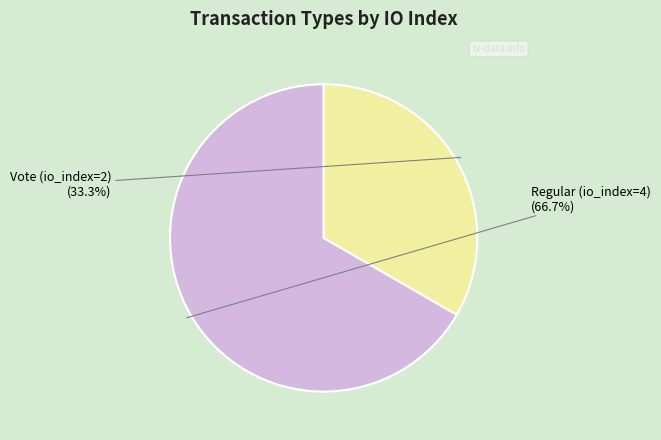

Is there any slice that represents more than half of the pie?

Yes